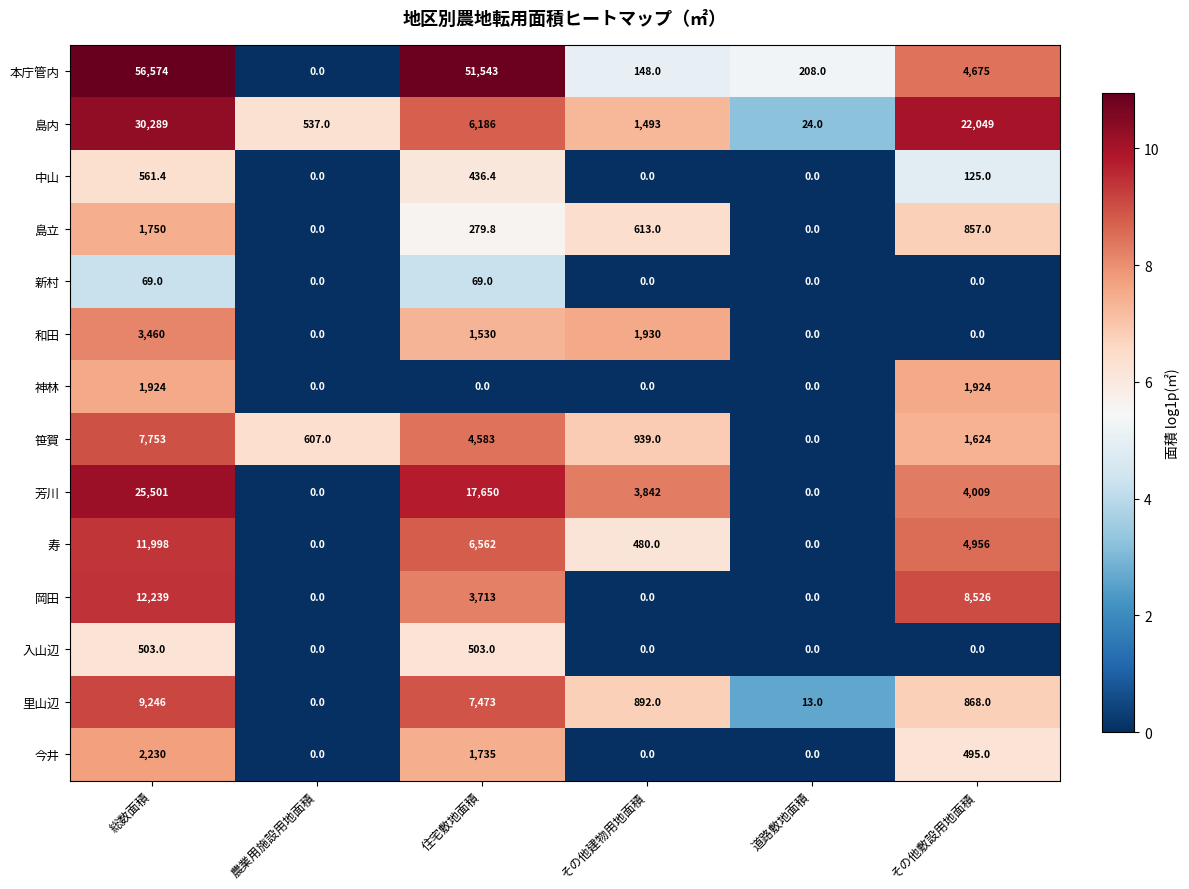

What is the difference between the maximum and minimum values in the 神林 series?

1924.0